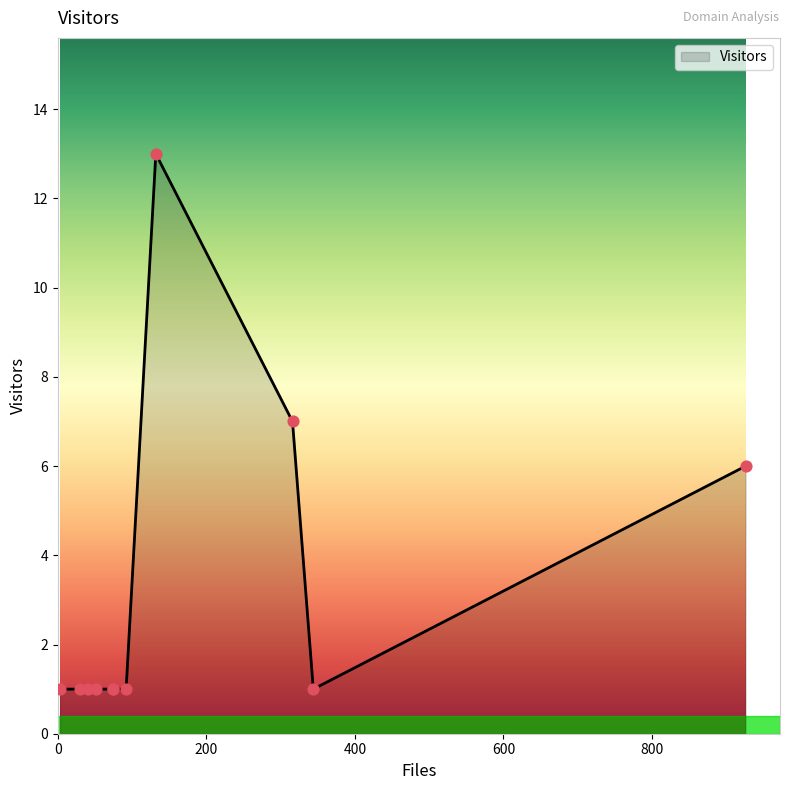

What is the greatest value displayed?

13